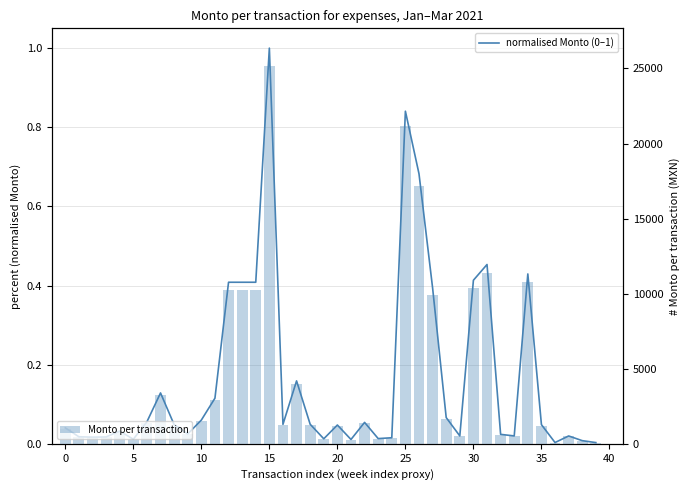

What is the sum of all Monto per transaction values?

166790.5